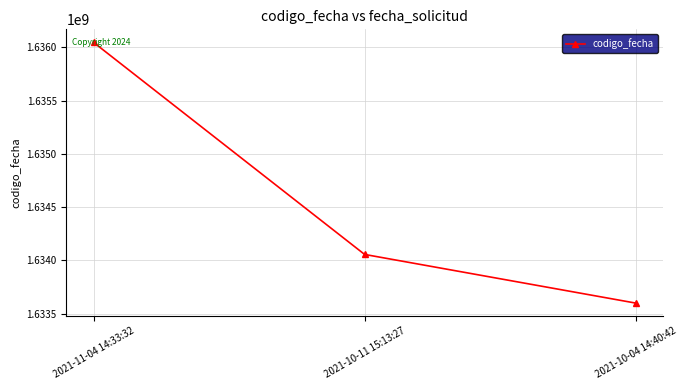

Rank the categories by value from highest to lowest.

2021-11-04 14:33:32, 2021-10-11 15:13:27, 2021-10-04 14:40:42